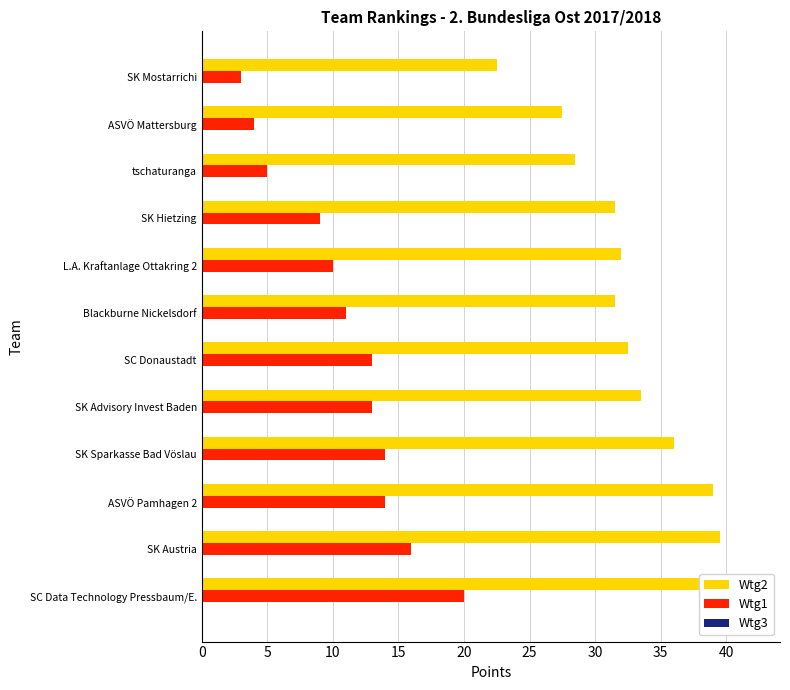

List the series in order of their overall mean, highest first.

Wtg2, Wtg1, Wtg3